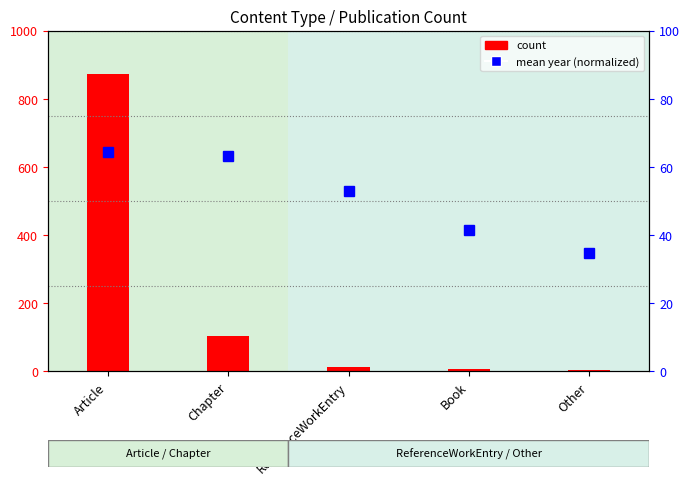

Which category has the highest value in the count series?

Article